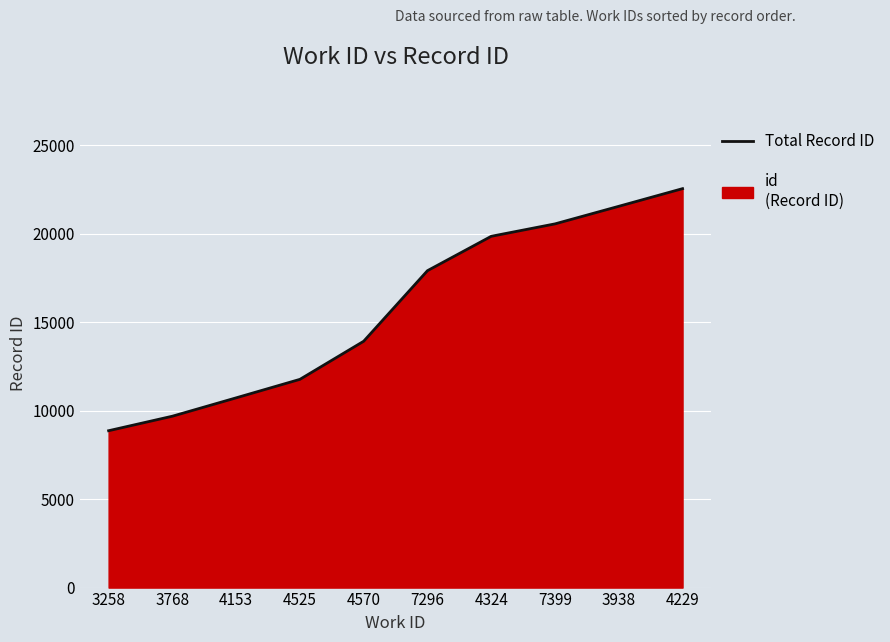

Which label corresponds to the smallest value in the chart?

3258